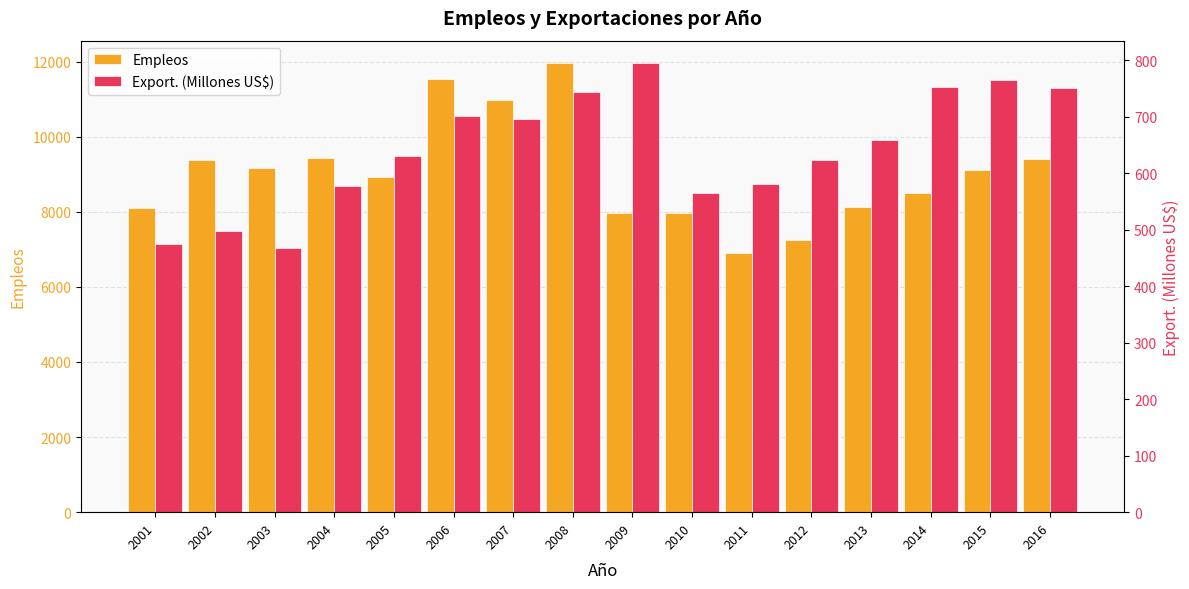

What are all the series names shown in the legend?

Empleos, Export. (Millones US$)